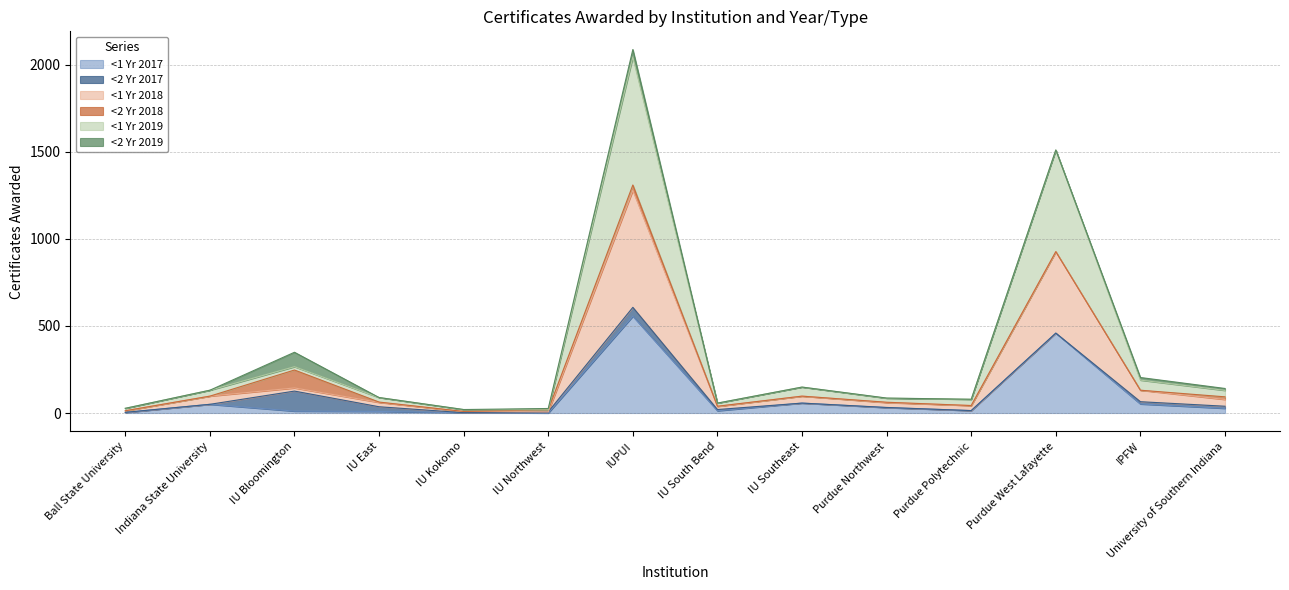

How many values in the <1 Yr 2017 series are below 27?

7